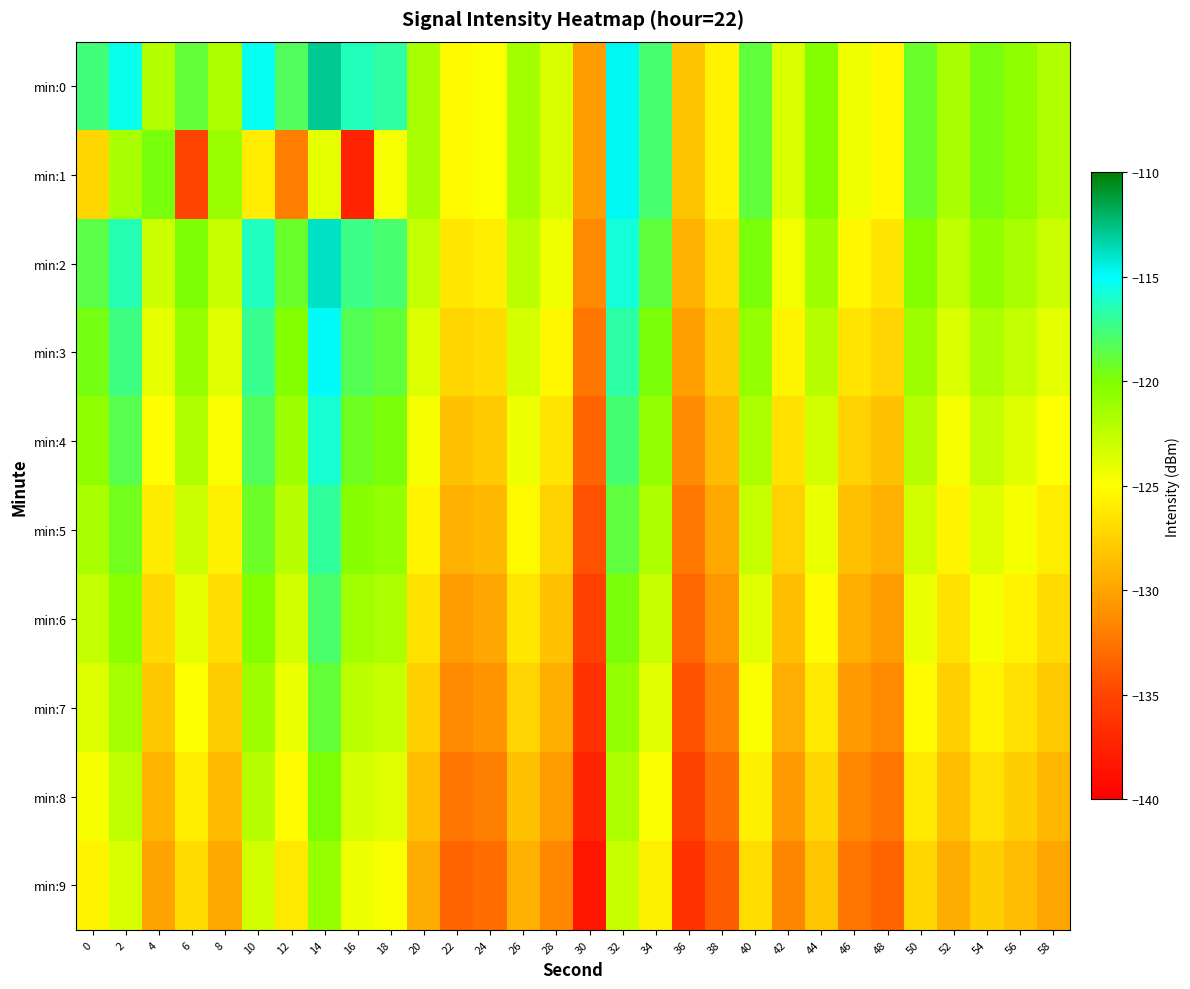

Reading left to right, what are all the values shown in this chart?

min:0: 0=-117.6	2=-115.4	4=-122.1	6=-118.9	8=-121.8	10=-115.2	12=-118.2	14=-112.9	16=-116.4	18=-116.8	20=-121.6	22=-125.3	24=-124.9	26=-121.3	28=-123.4	30=-130.4	32=-114.8	34=-117.8	36=-128.2	38=-125.7	40=-118.8	42=-123.5	44=-120.2	46=-124.5	48=-125.4	50=-119.2	52=-121.6	54=-119.7	56=-120.7	58=-122.0
min:1: 0=-127.3	2=-121.7	4=-119.7	6=-135.1	8=-121.1	10=-126.0	12=-132.0	14=-124.0	16=-137.5	18=-124.8	20=-121.6	22=-125.3	24=-124.9	26=-121.3	28=-123.4	30=-130.4	32=-114.8	34=-117.8	36=-128.2	38=-125.7	40=-118.8	42=-123.5	44=-120.2	46=-124.5	48=-125.4	50=-119.2	52=-121.6	54=-119.7	56=-120.7	58=-122.0
min:2: 0=-118.6	2=-116.4	4=-123.1	6=-119.9	8=-122.8	10=-116.2	12=-119.2	14=-113.9	16=-117.4	18=-117.8	20=-122.6	22=-126.3	24=-125.9	26=-122.3	28=-124.4	30=-131.4	32=-115.8	34=-118.8	36=-129.2	38=-126.7	40=-119.8	42=-124.5	44=-121.2	46=-125.5	48=-126.4	50=-120.2	52=-122.6	54=-120.7	56=-121.7	58=-123.0
min:3: 0=-119.6	2=-117.4	4=-124.1	6=-120.9	8=-123.8	10=-117.2	12=-120.2	14=-114.9	16=-118.4	18=-118.8	20=-123.6	22=-127.3	24=-126.9	26=-123.3	28=-125.4	30=-132.4	32=-116.8	34=-119.8	36=-130.2	38=-127.7	40=-120.8	42=-125.5	44=-122.2	46=-126.5	48=-127.4	50=-121.2	52=-123.6	54=-121.7	56=-122.7	58=-124.0
min:4: 0=-120.6	2=-118.4	4=-125.1	6=-121.9	8=-124.8	10=-118.2	12=-121.2	14=-115.9	16=-119.4	18=-119.8	20=-124.6	22=-128.3	24=-127.9	26=-124.3	28=-126.4	30=-133.4	32=-117.8	34=-120.8	36=-131.2	38=-128.7	40=-121.8	42=-126.5	44=-123.2	46=-127.5	48=-128.4	50=-122.2	52=-124.6	54=-122.7	56=-123.7	58=-125.0
min:5: 0=-121.6	2=-119.4	4=-126.1	6=-122.9	8=-125.8	10=-119.2	12=-122.2	14=-116.9	16=-120.4	18=-120.8	20=-125.6	22=-129.3	24=-128.9	26=-125.3	28=-127.4	30=-134.4	32=-118.8	34=-121.8	36=-132.2	38=-129.7	40=-122.8	42=-127.5	44=-124.2	46=-128.5	48=-129.4	50=-123.2	52=-125.6	54=-123.7	56=-124.7	58=-126.0
min:6: 0=-122.6	2=-120.4	4=-127.1	6=-123.9	8=-126.8	10=-120.2	12=-123.2	14=-117.9	16=-121.4	18=-121.8	20=-126.6	22=-130.3	24=-129.9	26=-126.3	28=-128.4	30=-135.4	32=-119.8	34=-122.8	36=-133.2	38=-130.7	40=-123.8	42=-128.5	44=-125.2	46=-129.5	48=-130.4	50=-124.2	52=-126.6	54=-124.7	56=-125.7	58=-127.0
min:7: 0=-123.6	2=-121.4	4=-128.1	6=-124.9	8=-127.8	10=-121.2	12=-124.2	14=-118.9	16=-122.4	18=-122.8	20=-127.6	22=-131.3	24=-130.9	26=-127.3	28=-129.4	30=-136.4	32=-120.8	34=-123.8	36=-134.2	38=-131.7	40=-124.8	42=-129.5	44=-126.2	46=-130.5	48=-131.4	50=-125.2	52=-127.6	54=-125.7	56=-126.7	58=-128.0
min:8: 0=-124.6	2=-122.4	4=-129.1	6=-125.9	8=-128.8	10=-122.2	12=-125.2	14=-119.9	16=-123.4	18=-123.8	20=-128.6	22=-132.3	24=-131.9	26=-128.3	28=-130.4	30=-137.4	32=-121.8	34=-124.8	36=-135.2	38=-132.7	40=-125.8	42=-130.5	44=-127.2	46=-131.5	48=-132.4	50=-126.2	52=-128.6	54=-126.7	56=-127.7	58=-129.0
min:9: 0=-125.6	2=-123.4	4=-130.1	6=-126.9	8=-129.8	10=-123.2	12=-126.2	14=-120.9	16=-124.4	18=-124.8	20=-129.6	22=-133.3	24=-132.9	26=-129.3	28=-131.4	30=-138.4	32=-122.8	34=-125.8	36=-136.2	38=-133.7	40=-126.8	42=-131.5	44=-128.2	46=-132.5	48=-133.4	50=-127.2	52=-129.6	54=-127.7	56=-128.7	58=-130.0